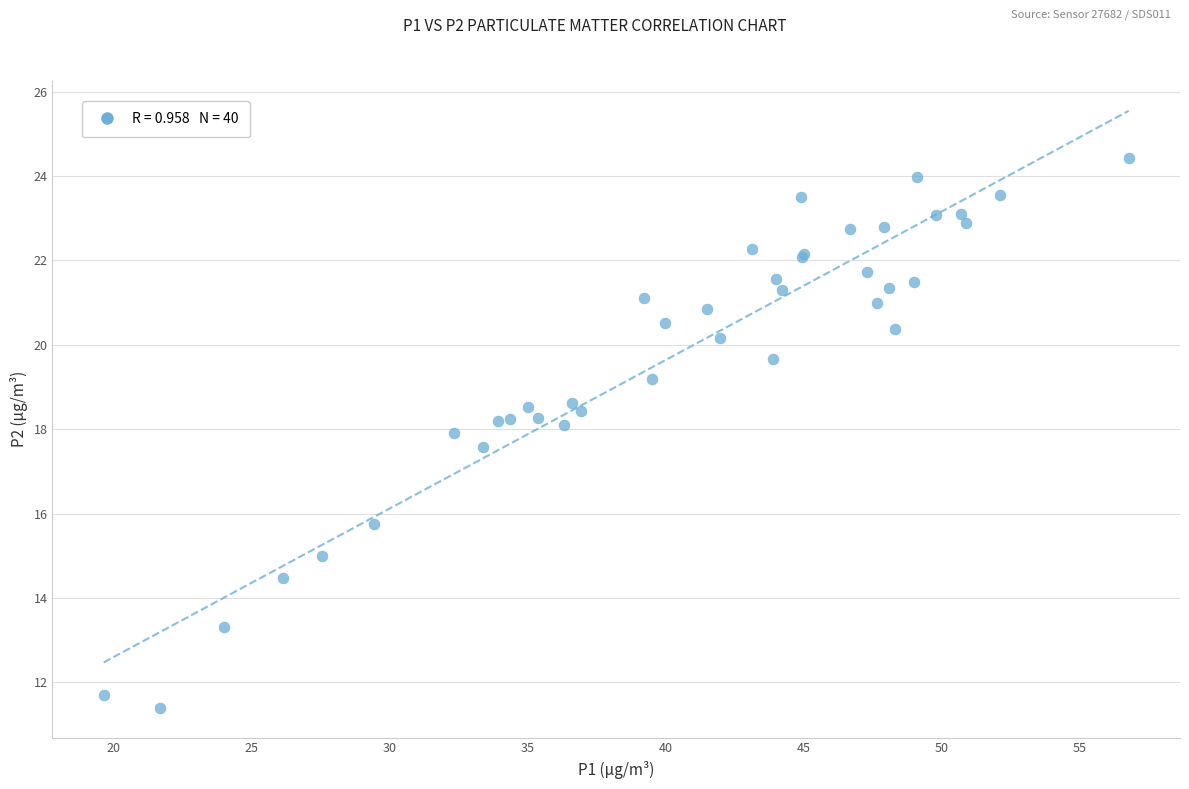

What Y value in the scatter plot is closest to 17?

17.6